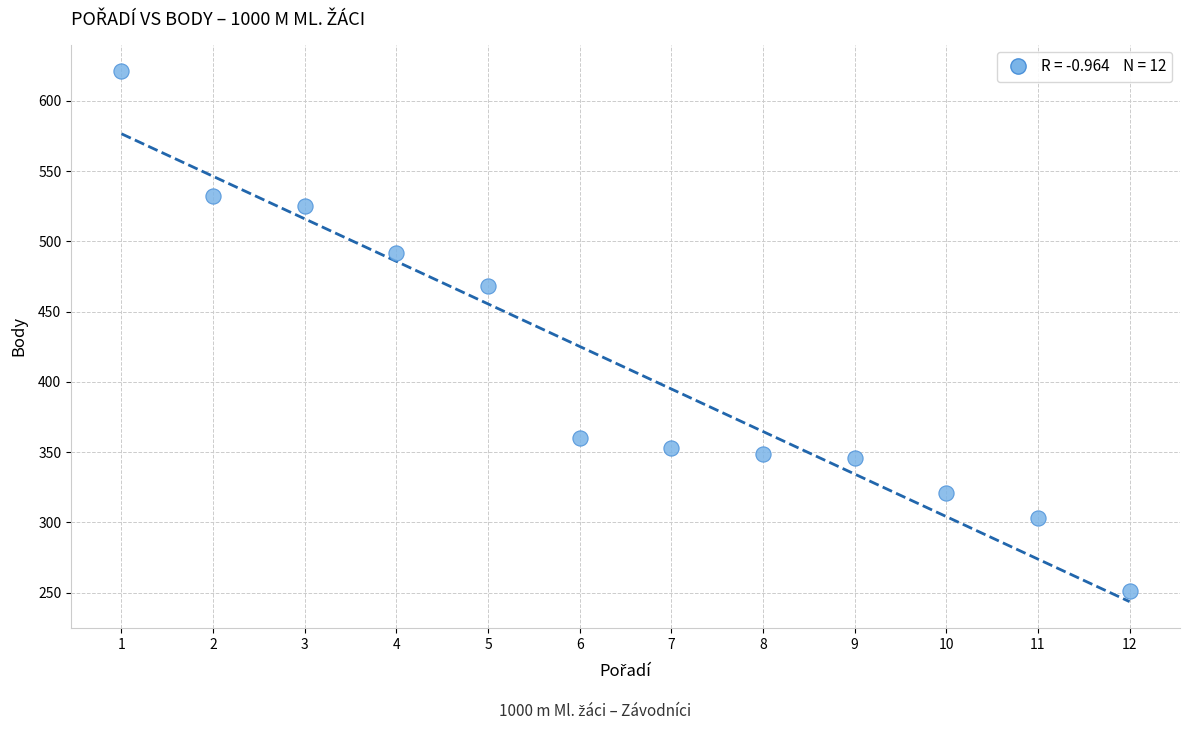

What Y value in the scatter plot is closest to 436?

468